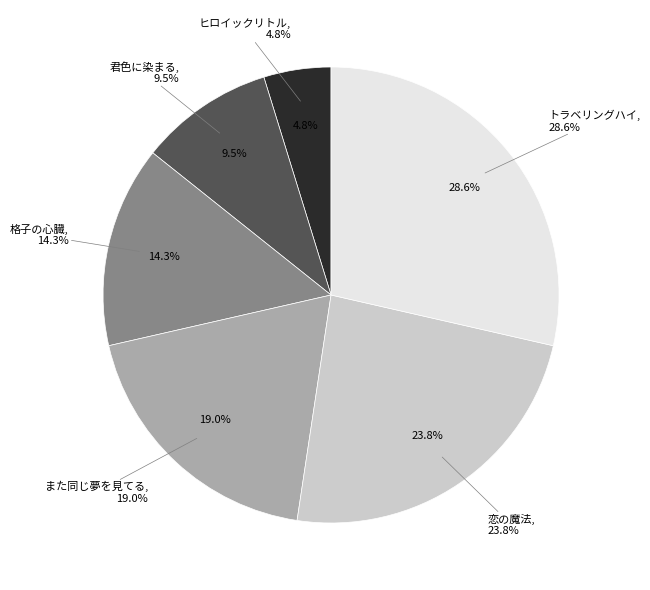

What percentage is the トラベリングハイ slice, to the nearest percent?

29%